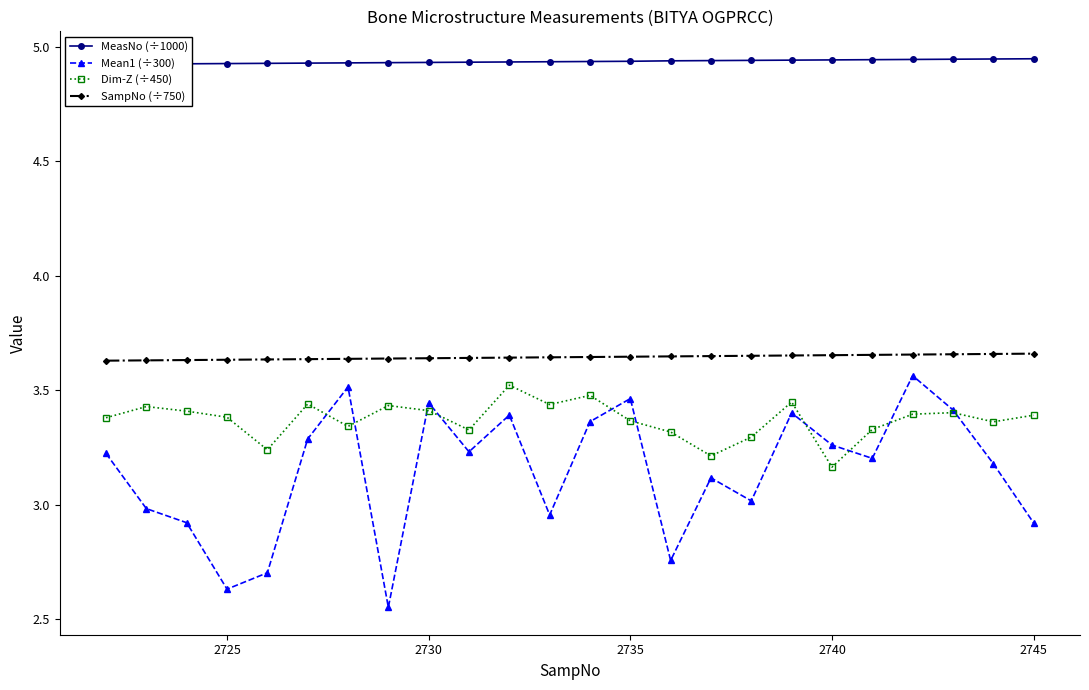

True or false: SampNo (÷750) and Mean1 (÷300) intersect in this chart.

False